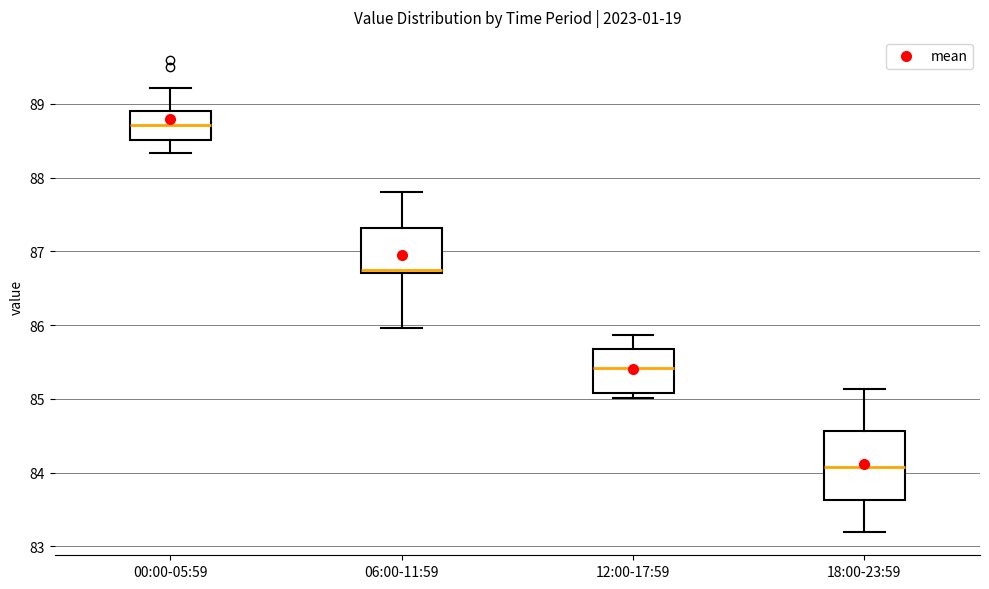

Which box's median line is the highest?

00:00-05:59